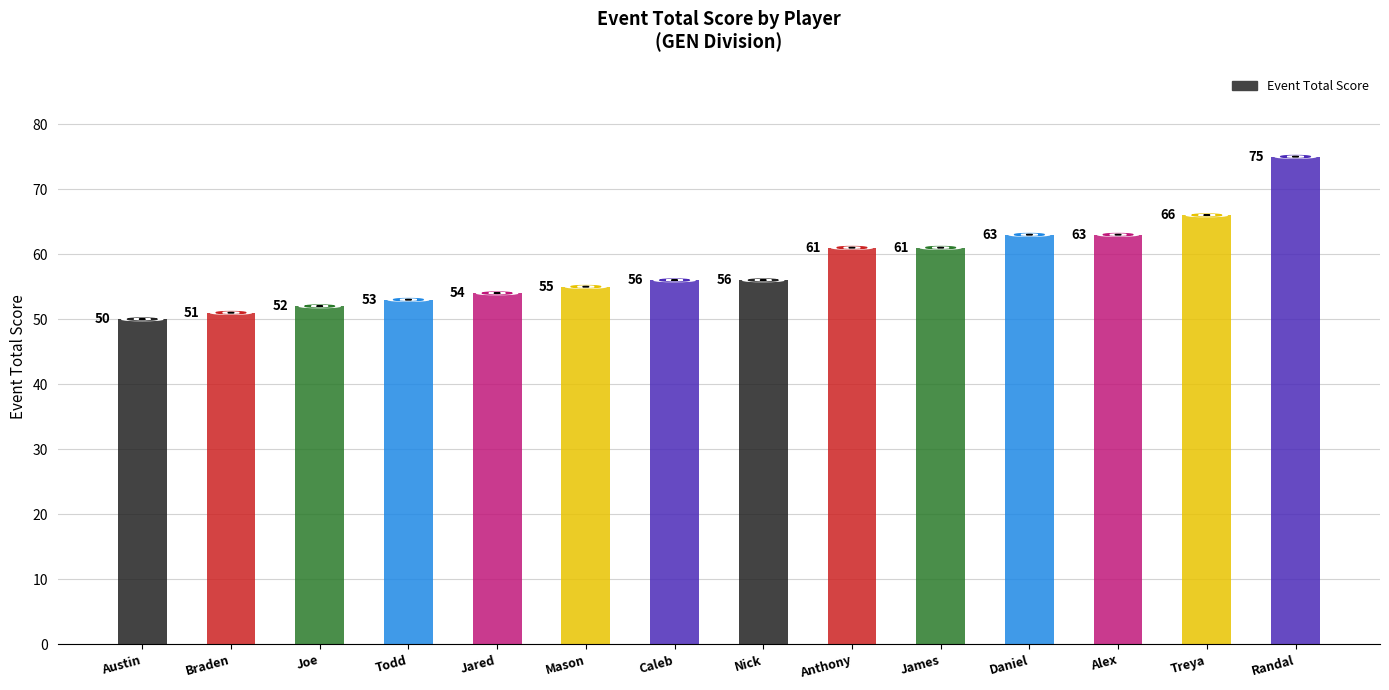

Reading left to right, list all the values displayed in this chart.

50	51	52	53	54	55	56	56	61	61	63	63	66	75